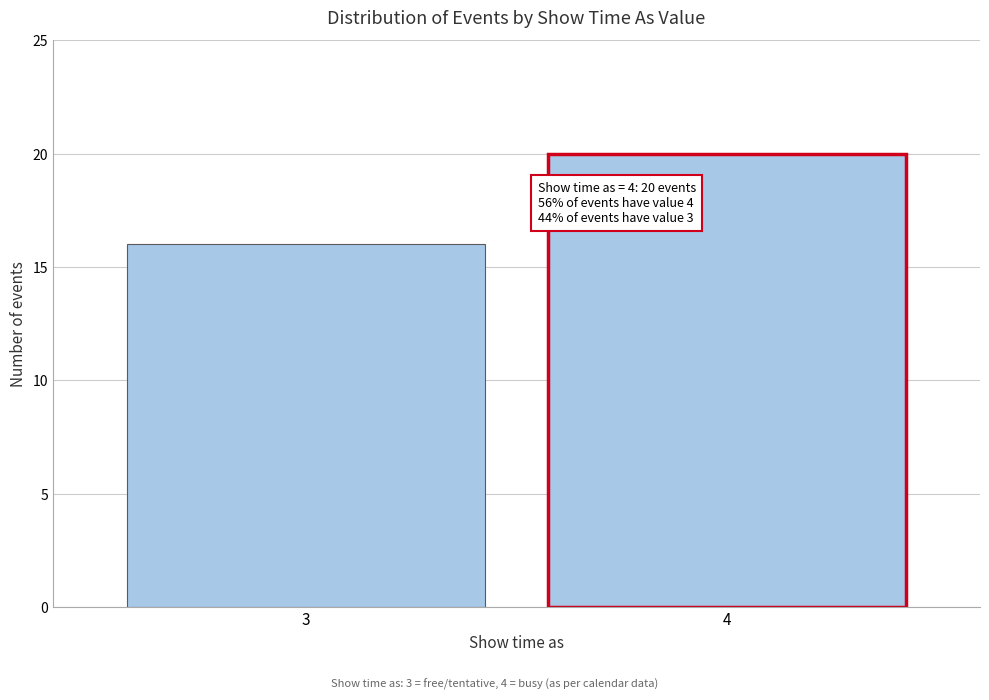

Reading left to right, what are all the values shown in this chart?

3=16	4=20